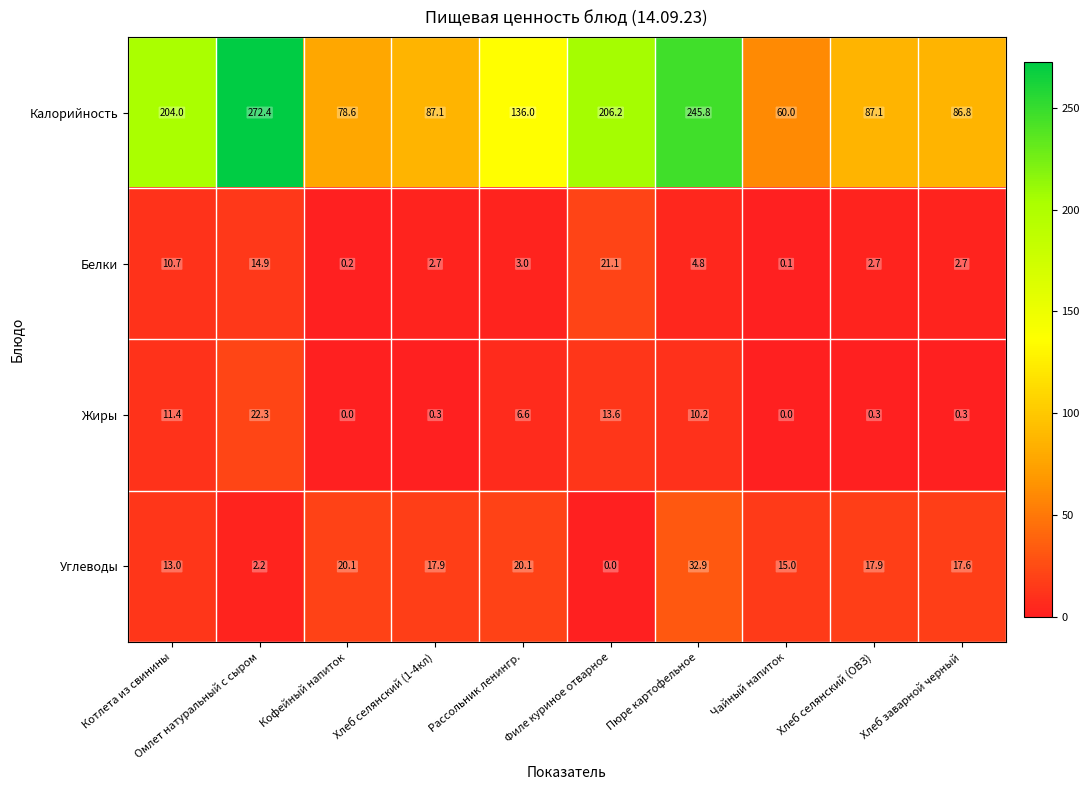

What is the maximum value shown in the chart?

272.4